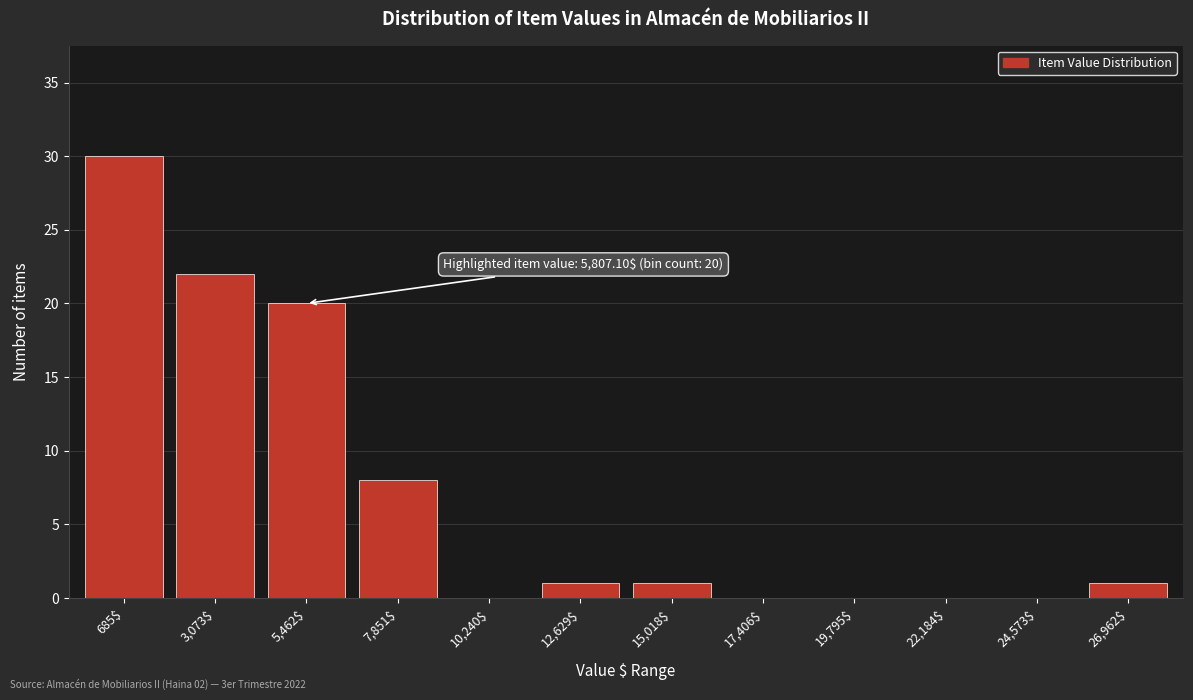

What is the maximum value shown in the chart?

30